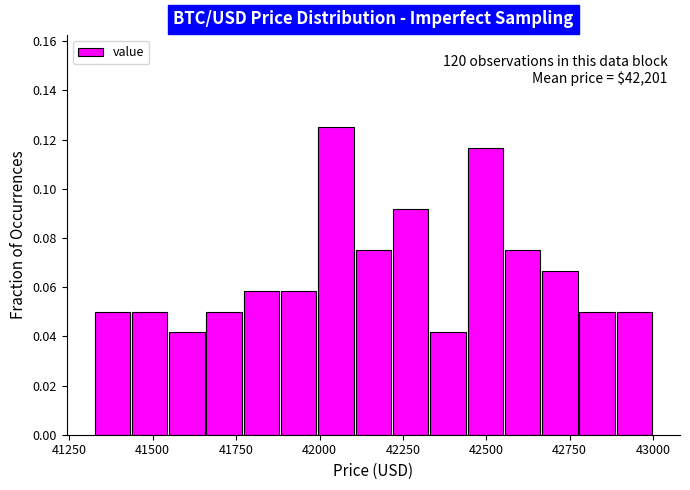

Around what value on the x-axis is the tallest bar? Give the approximate position of its centre, as read against the axis.

42050